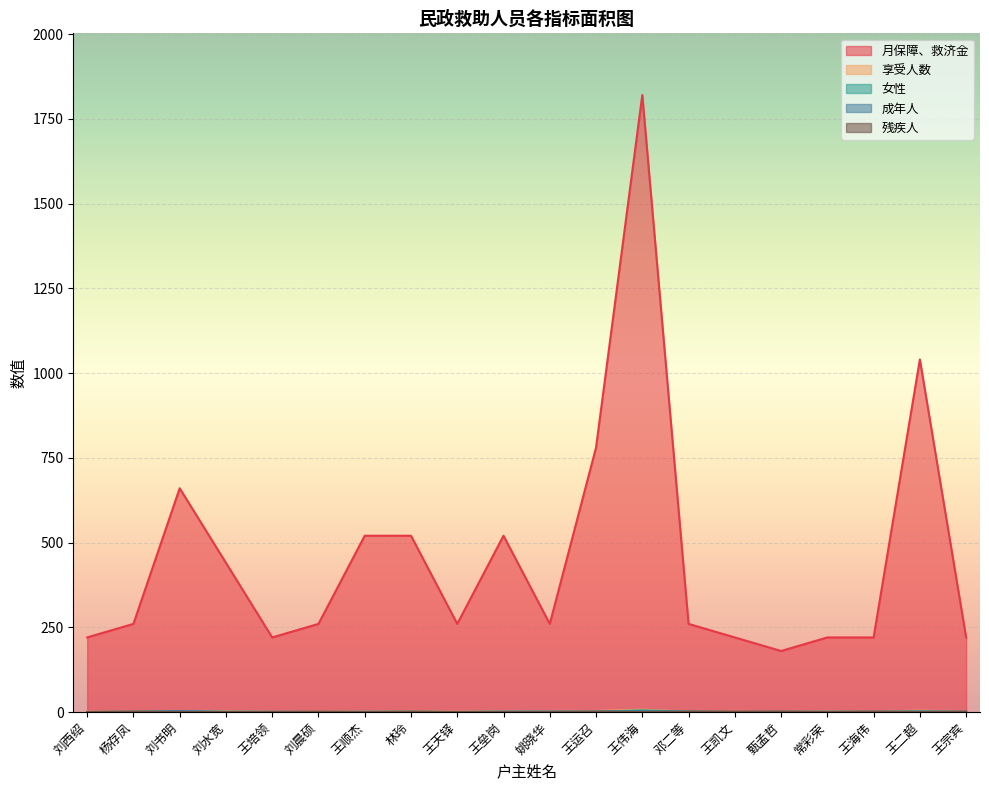

In 残疾人, how many points are higher than both neighbors (excluding endpoints)?

5